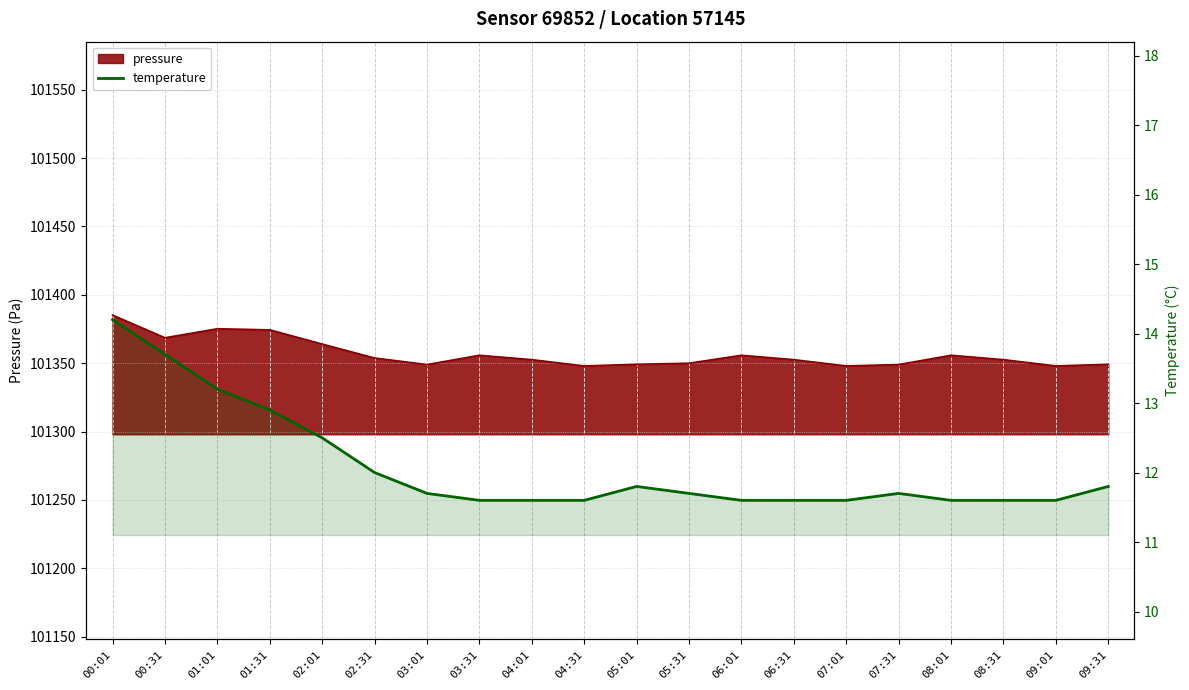

How many categories are shown in the chart?

20